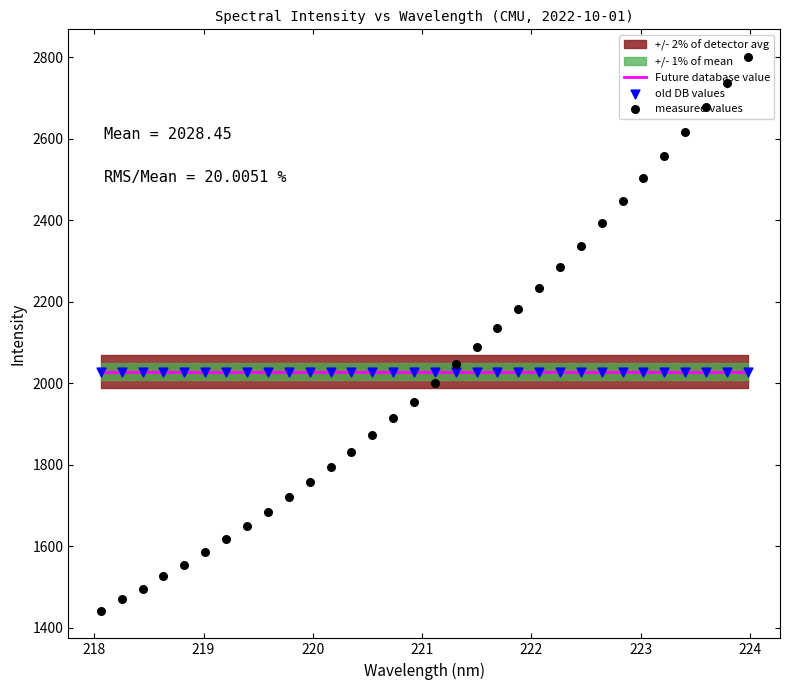

Is the value of old DB values at 223 greater than the value of measured values at 225?

Yes